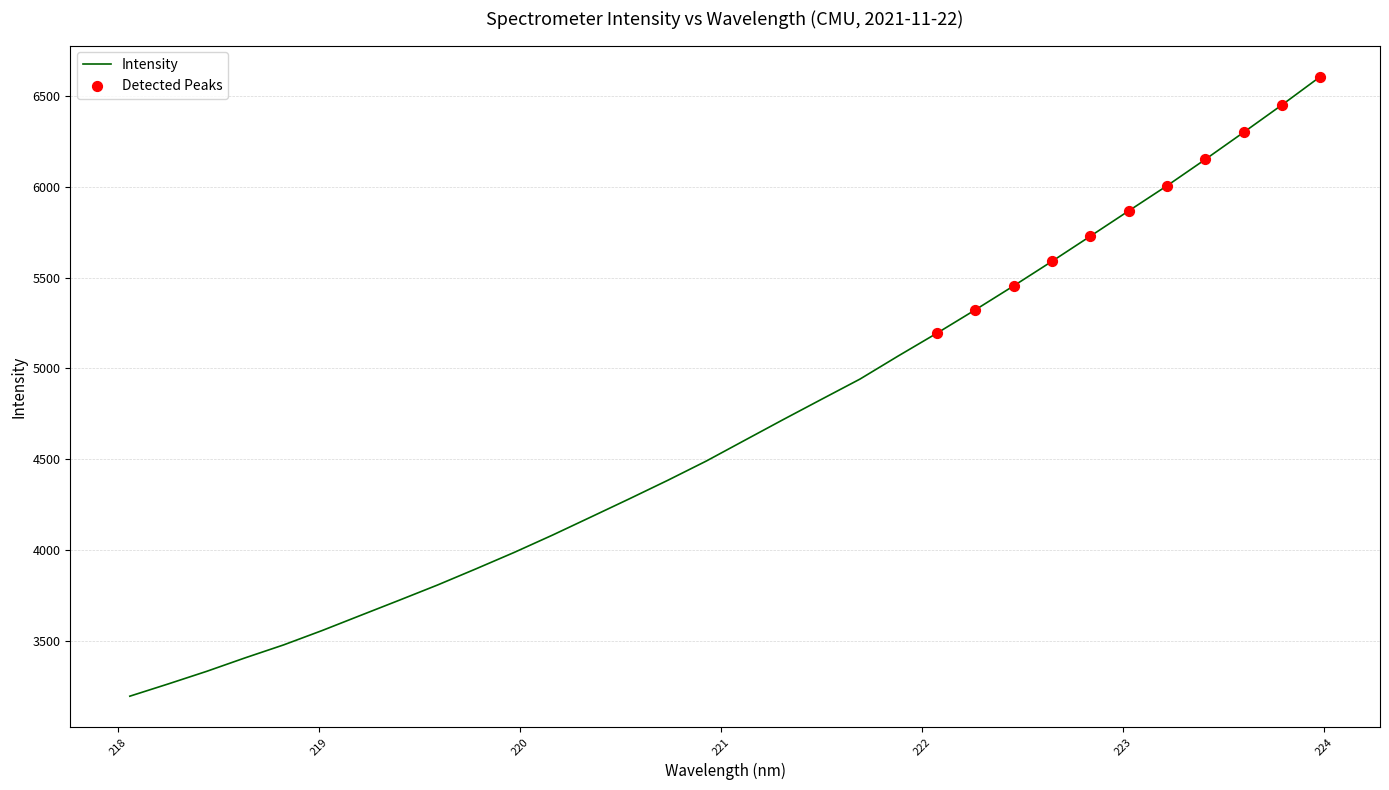

What is the maximum value shown in the chart?

6607.9